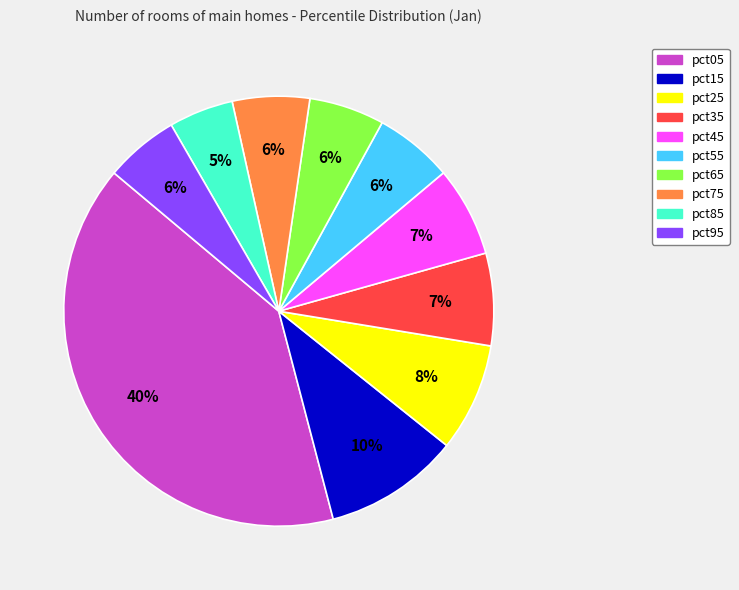

What is the smallest slice in the pie chart?

pct85